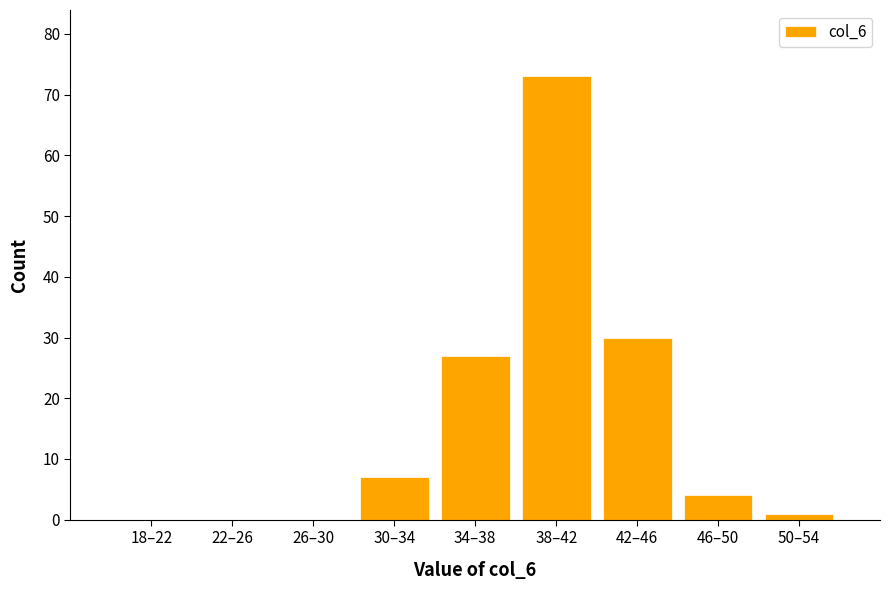

Reading right to left, transcribe all the data shown in this chart.

50–54=1	46–50=4	42–46=30	38–42=73	34–38=27	30–34=7	26–30=0	22–26=0	18–22=0